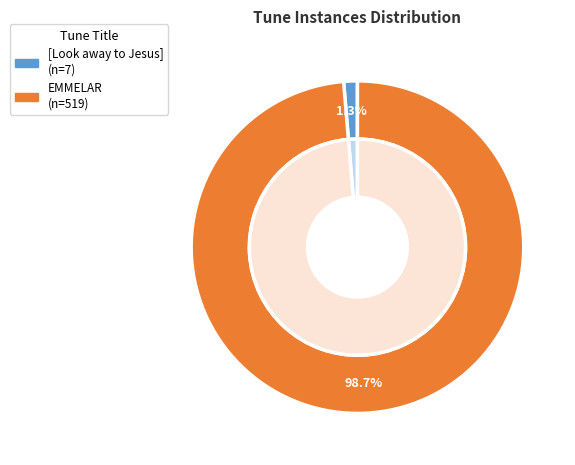

What is the smallest slice in the pie chart?

[Look away to Jesus]